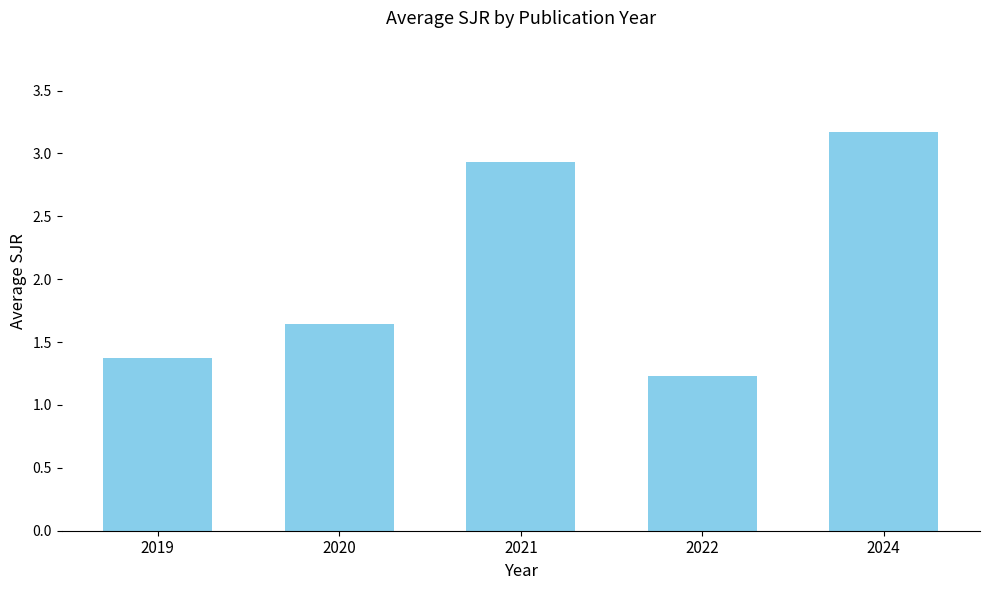

Between 2019 and 2022, which is larger?

2019